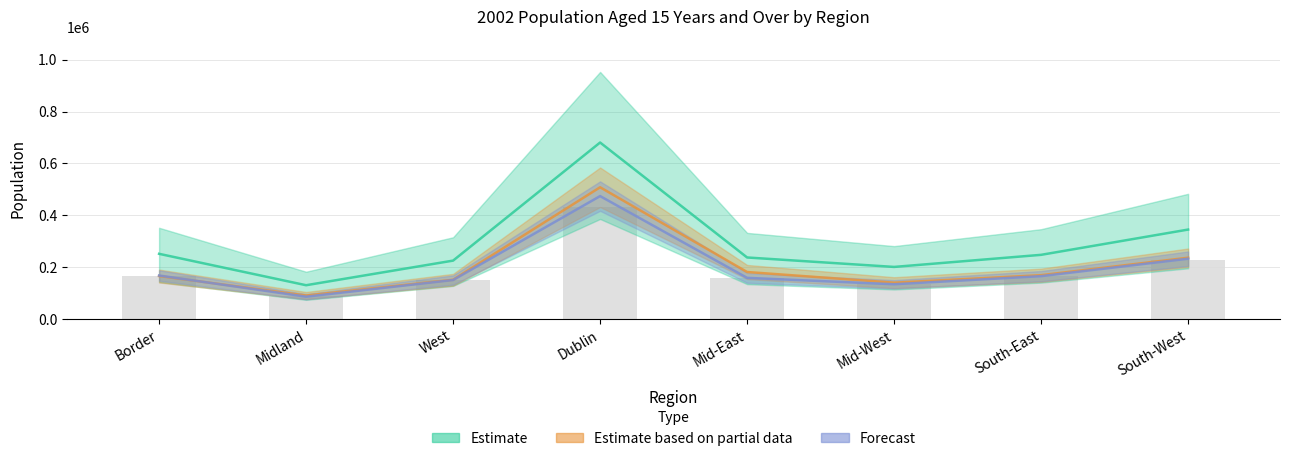

How many data points does each series have?

8